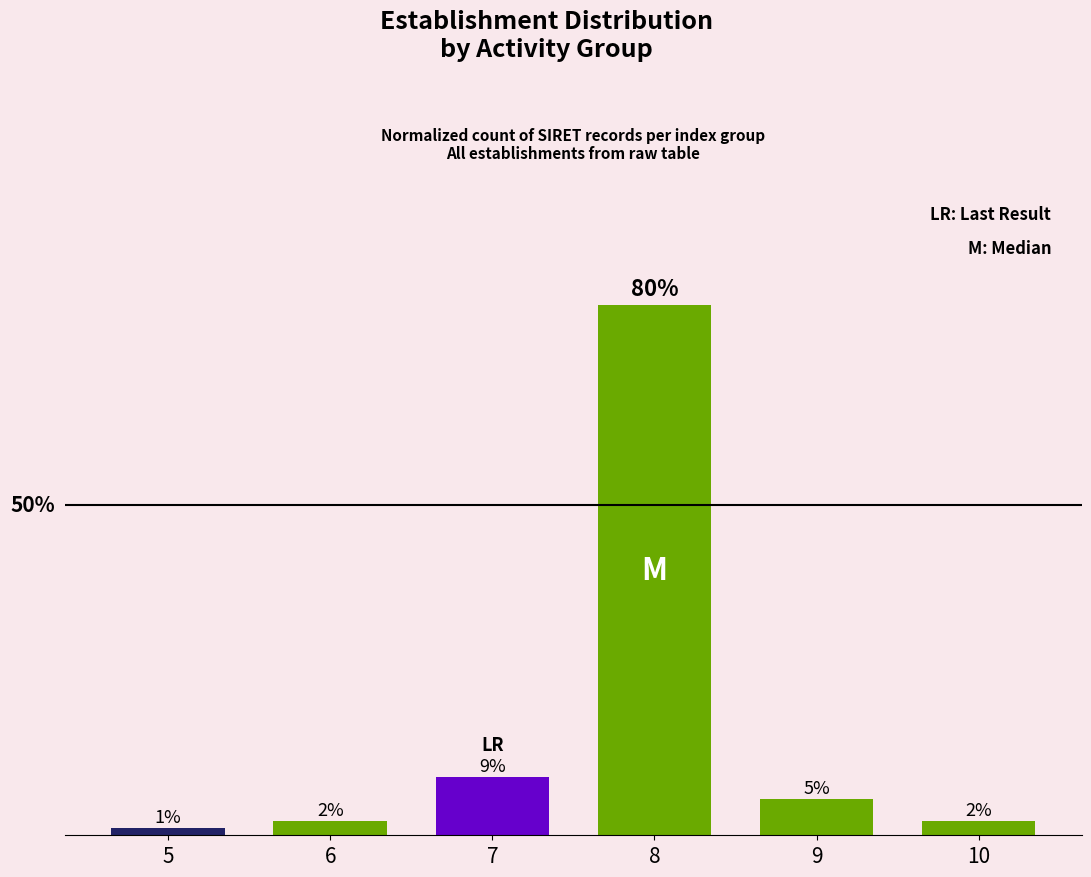

Are the bars horizontal?

No